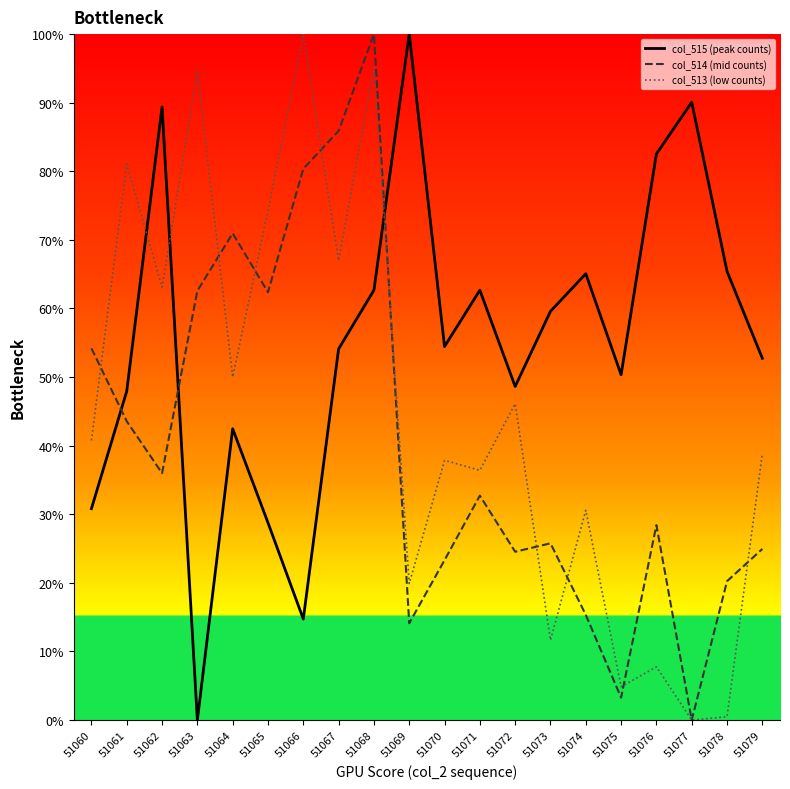

What is the maximum value for col_513 (low counts)?

100.0